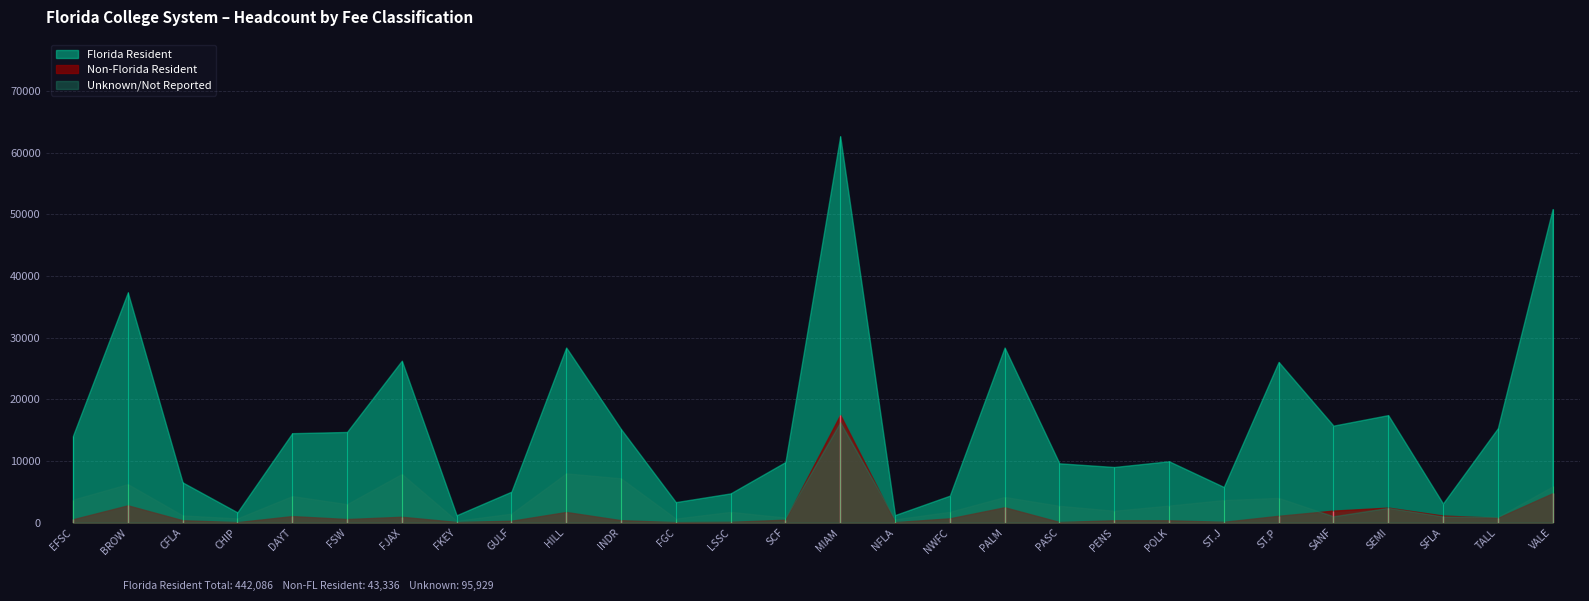

True or false: Unknown/Not Reported and Florida Resident cross at least once.

False